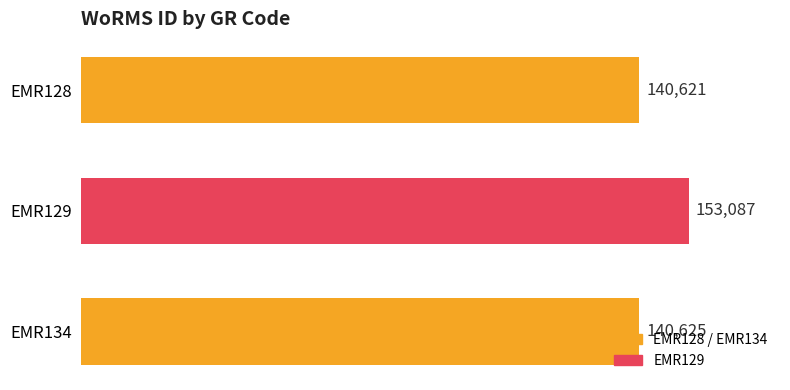

Is it true that the value at EMR129 is 220578?

False